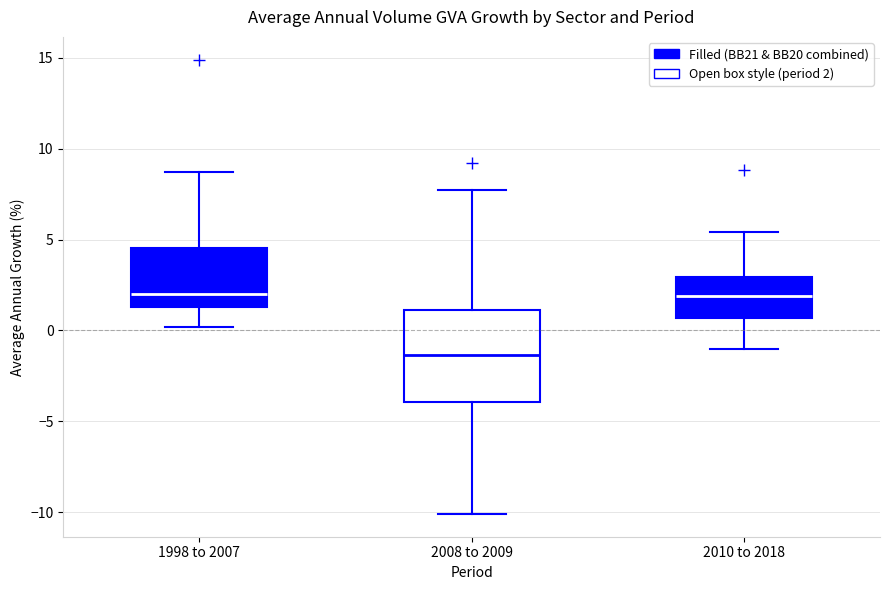

Reading left to right, read every box against the y-axis: the position of its median line, the range the box covers, and the ends of its whiskers. The values are not printed on the chart, so give them approximately, as read against the axis.

1998 to 2007: median 2.0, box 1.5 to 4.5, whiskers 0.0 to 8.5
2008 to 2009: median -1.5, box -4.0 to 1.0, whiskers -10.0 to 7.5
2010 to 2018: median 2.0, box 0.5 to 3.0, whiskers -1.0 to 5.5